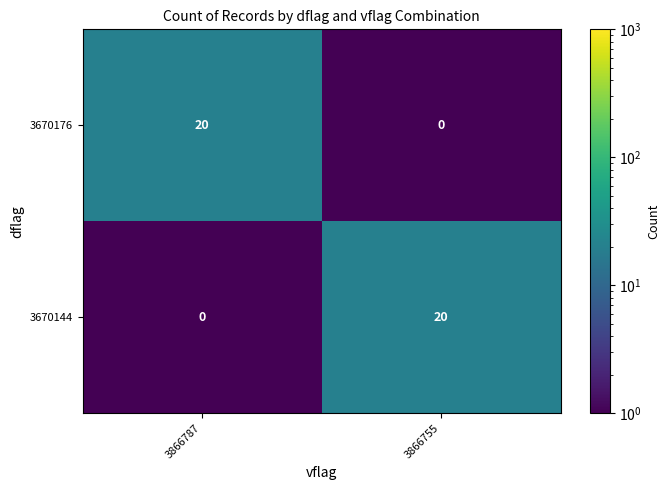

The 3670144 series shows 0 at 3866787. True or false?

True